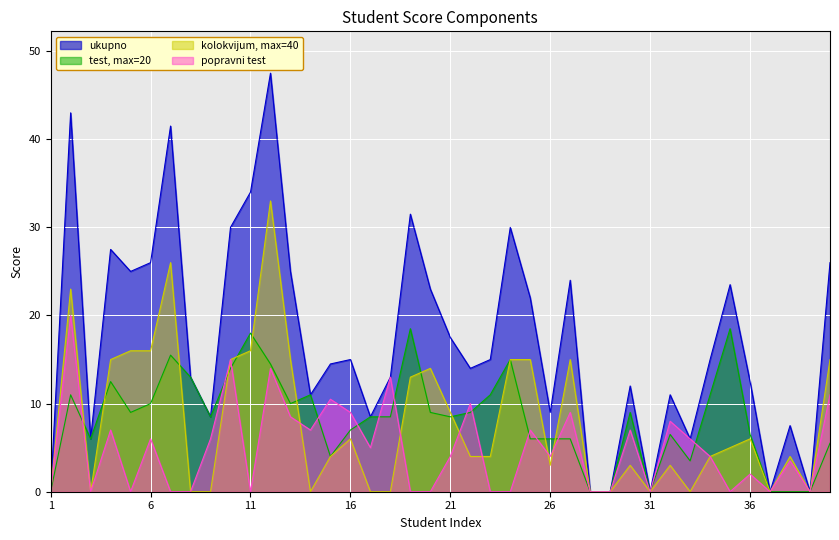

Rank the series at 1 from lowest to highest value.

ukupno, test, max=20, kolokvijum, max=40, popravni test